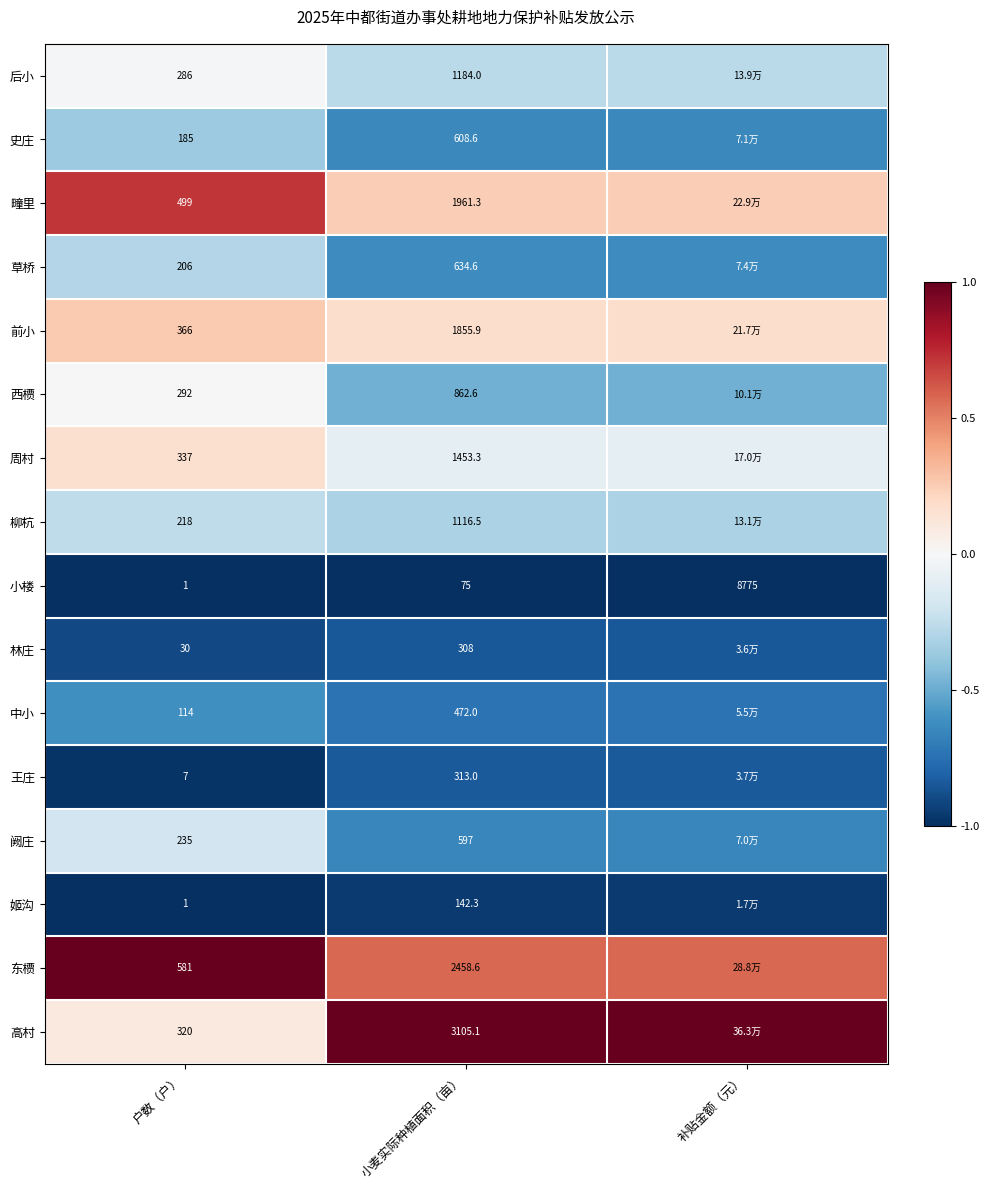

The 疃里 series shows 0.1 at 小麦实际种植面积（亩）. True or false?

False